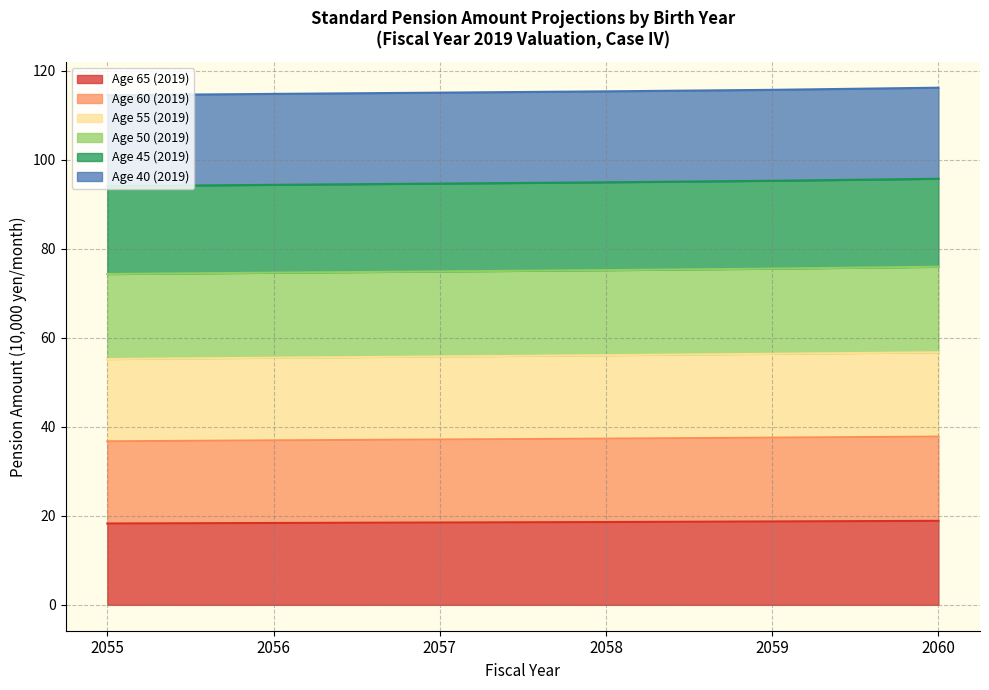

Between 2058 and 2060, which series saw the biggest shift?

Age 65 (2019)